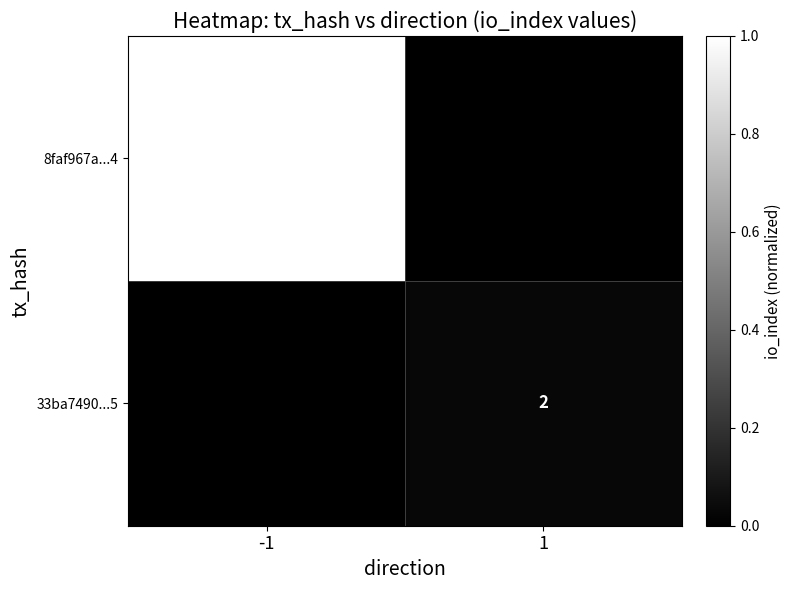

The value of 33ba7490...5 at 1 is 2. True or false?

True